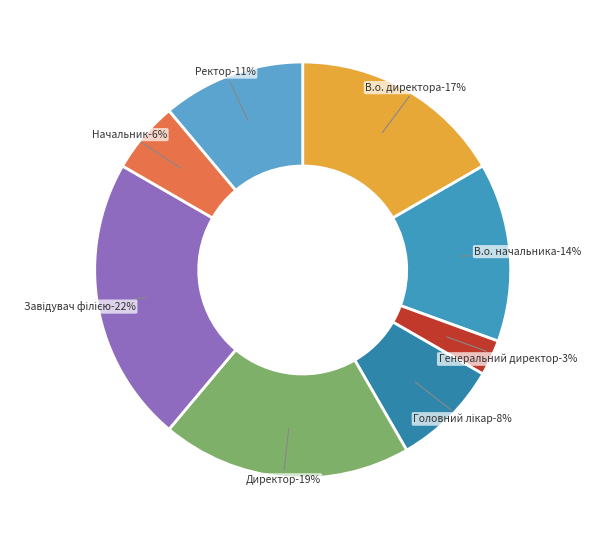

To the nearest percent, what is the average slice percentage?

12%